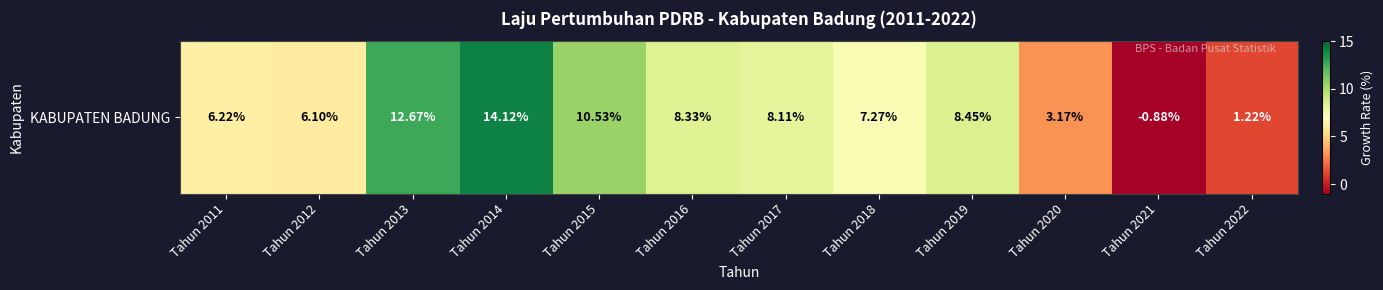

At which label is the value closest to 6?

Tahun 2012